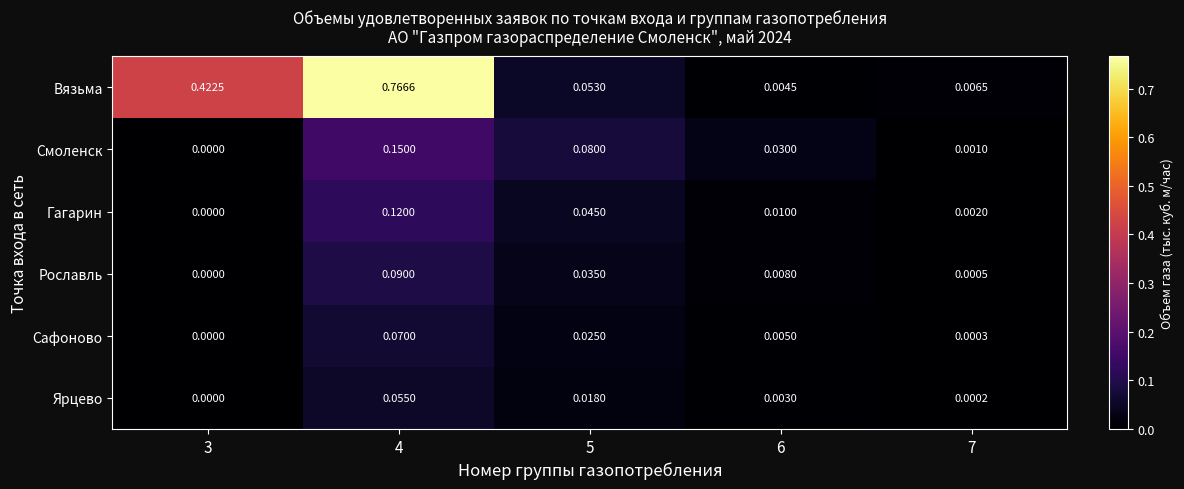

Which series changed the most between 3 and 5?

Вязьма